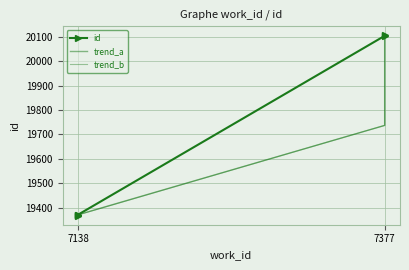

How many data points in trend_a are above 19371?

2